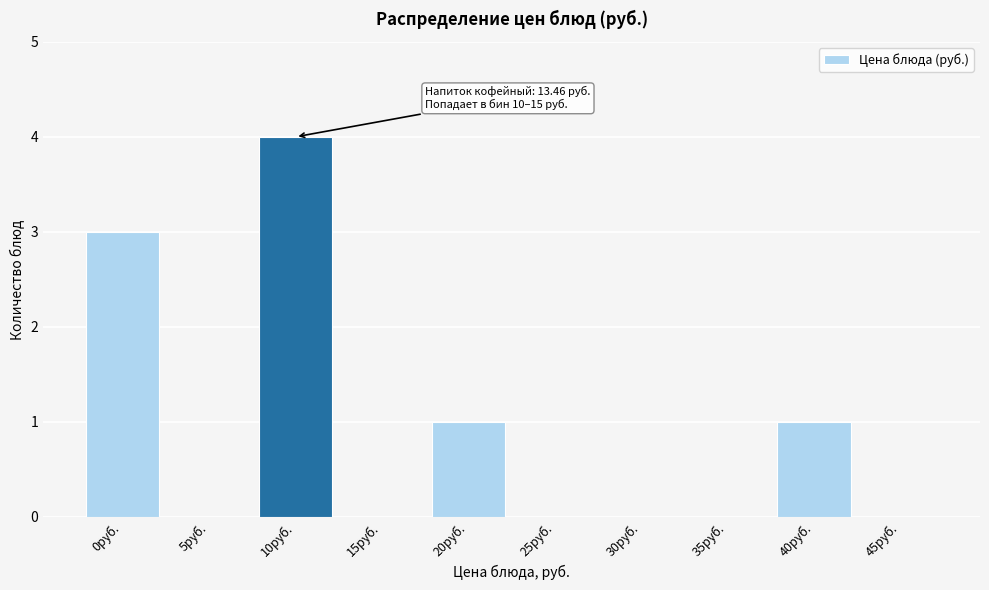

Reading left to right, what are all the values shown in this chart?

0руб.=3	5руб.=0	10руб.=4	15руб.=0	20руб.=1	25руб.=0	30руб.=0	35руб.=0	40руб.=1	45руб.=0